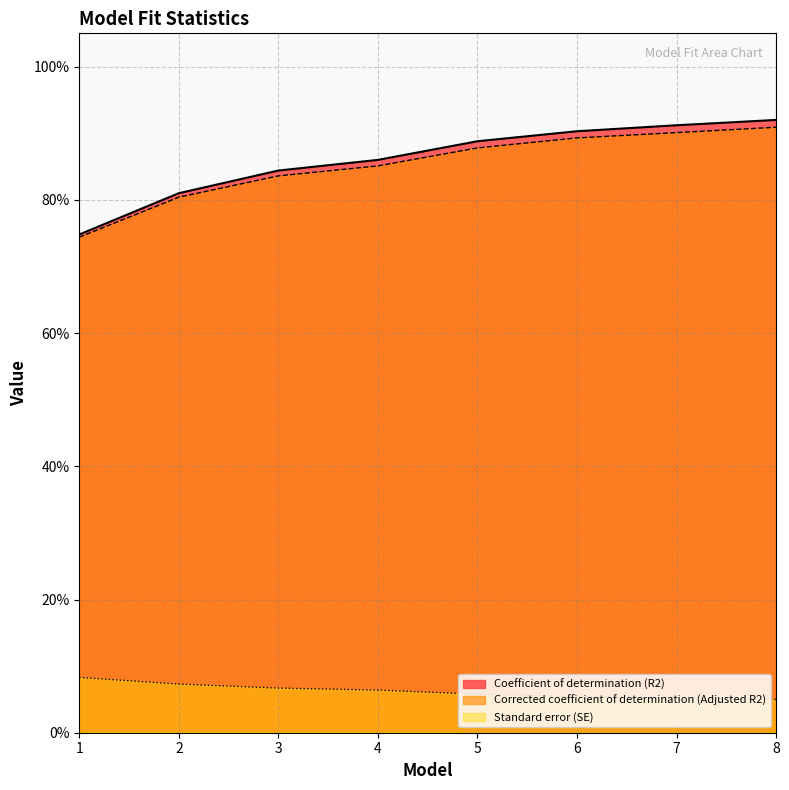

Read the Standard error (SE) value at 6.

0.1